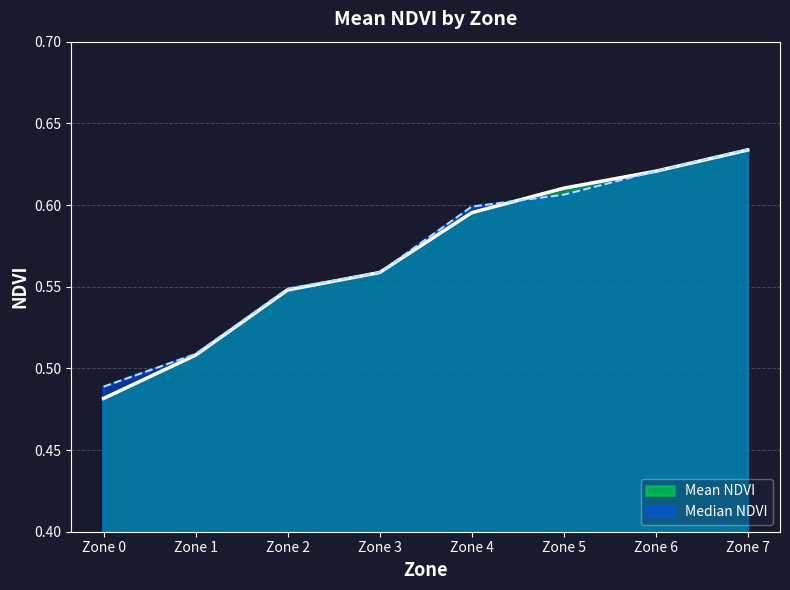

After their last crossing, which series has the higher values: Mean NDVI or Median NDVI?

Mean NDVI